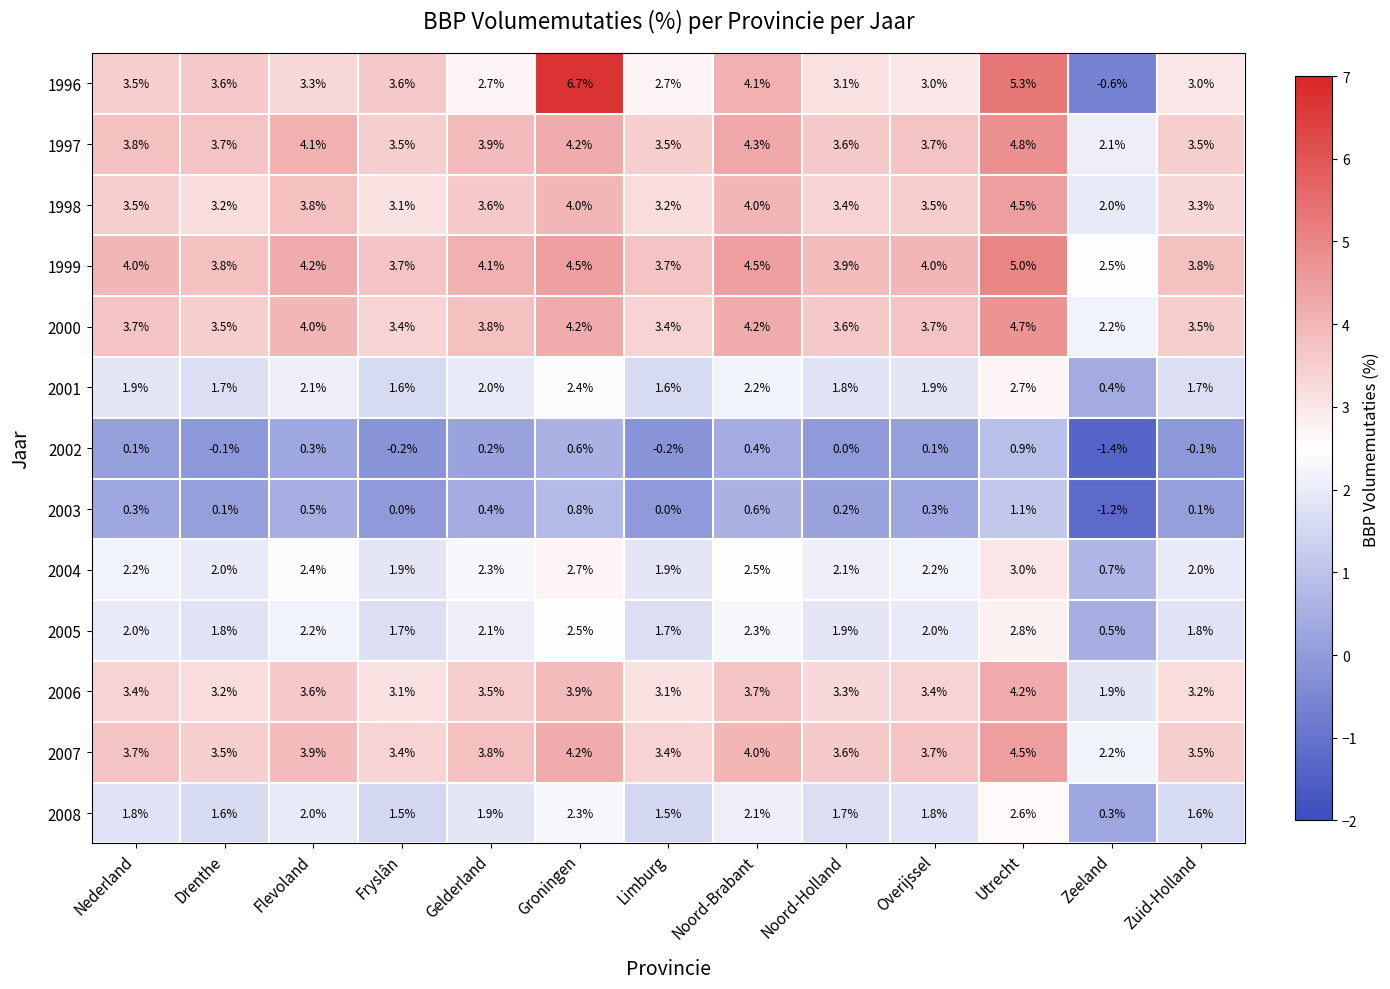

How many categories are shown in the chart?

13